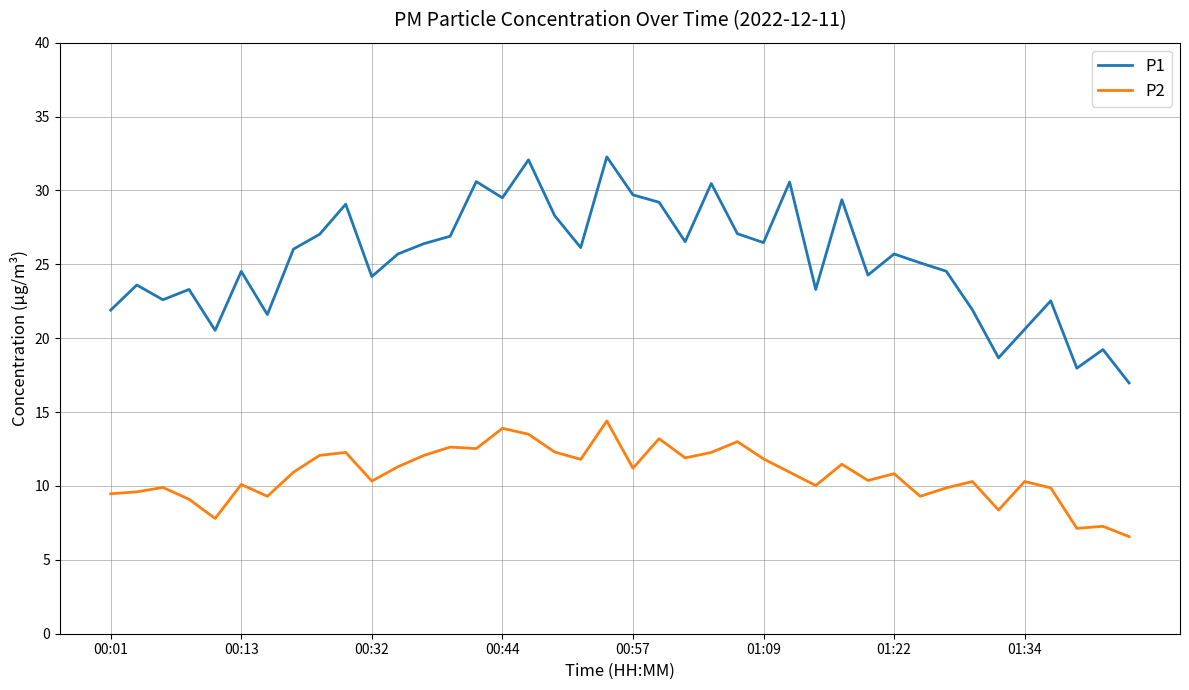

What are all the series names shown in the legend?

P1, P2